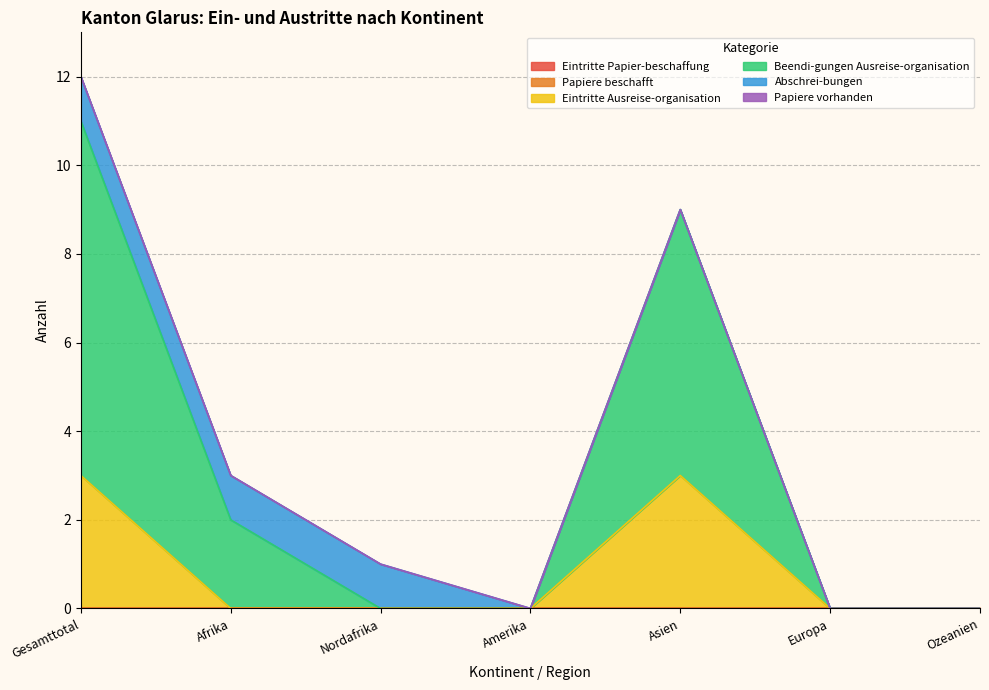

Between Asien and Europa, which is larger?

Asien